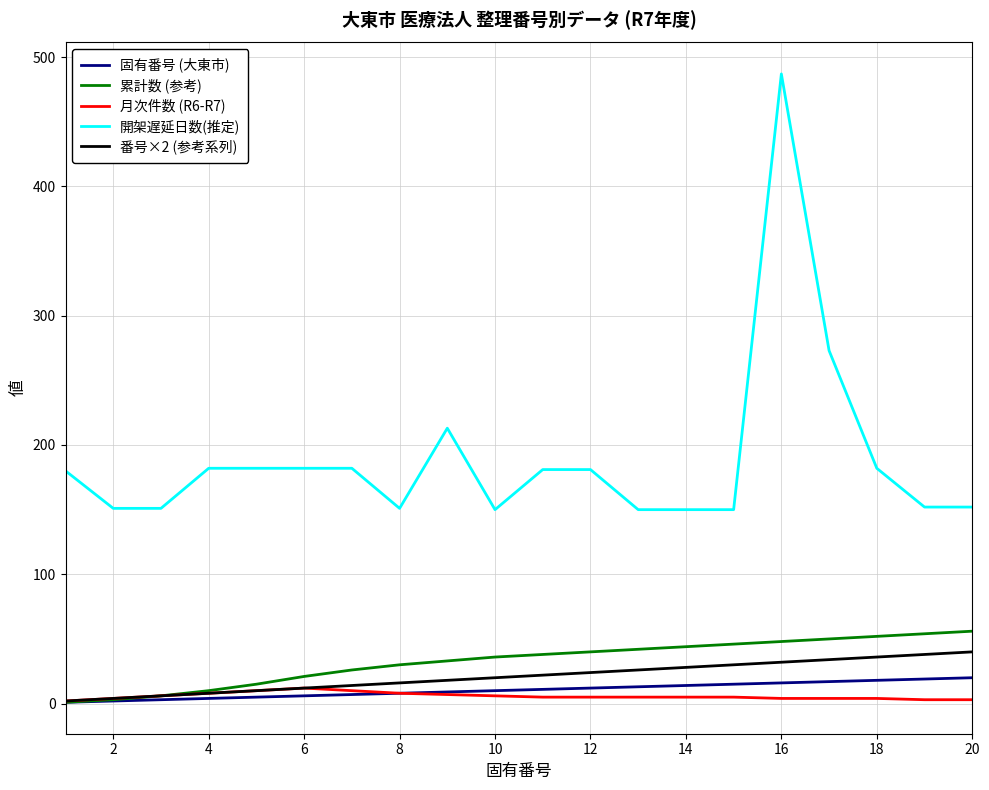

What is the sum of all 累計数 (参考) values?

651